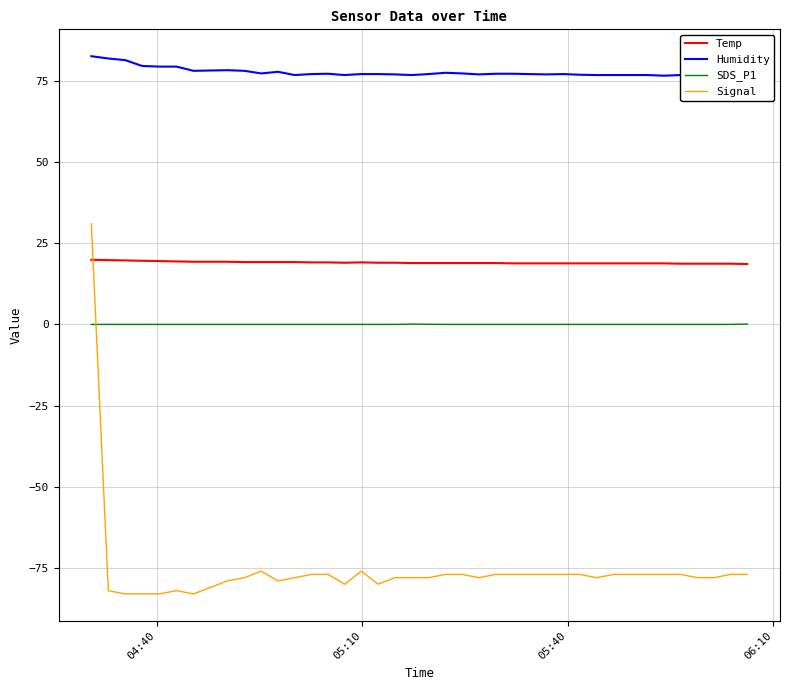

What is the maximum value for Temp?

19.9